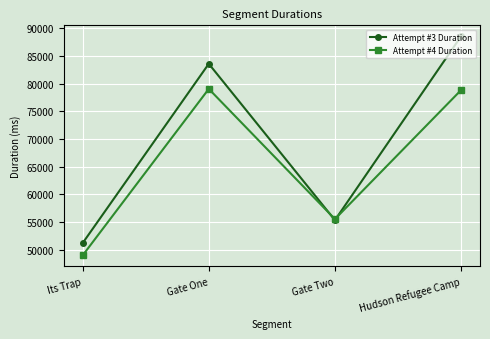

What is the value of the Attempt #4 Duration point at the 4th from the left?

78821